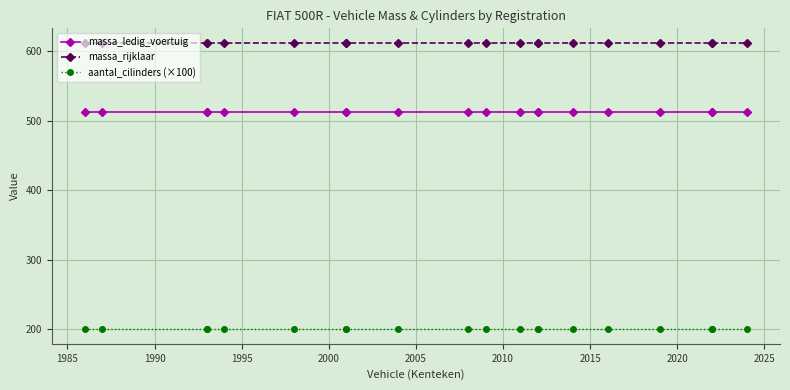

The aantal_cilinders (×100) series shows 357 at 19. True or false?

False